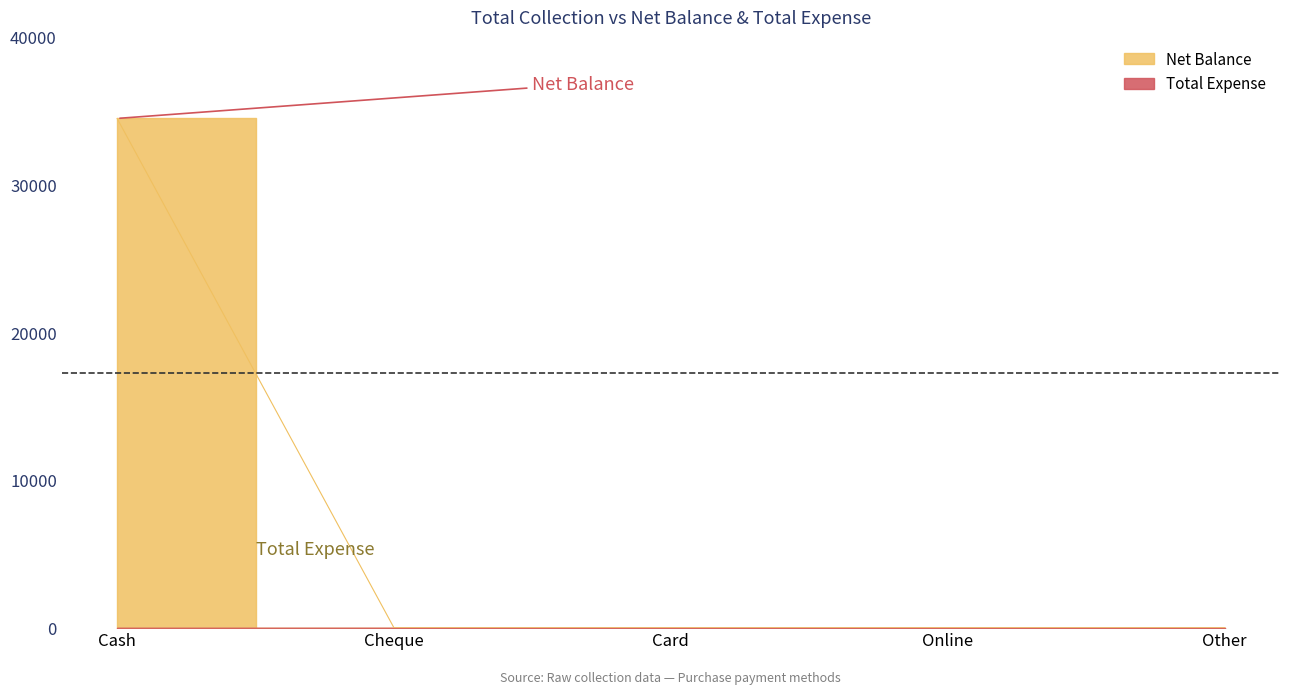

What is the sum of all values?

34500